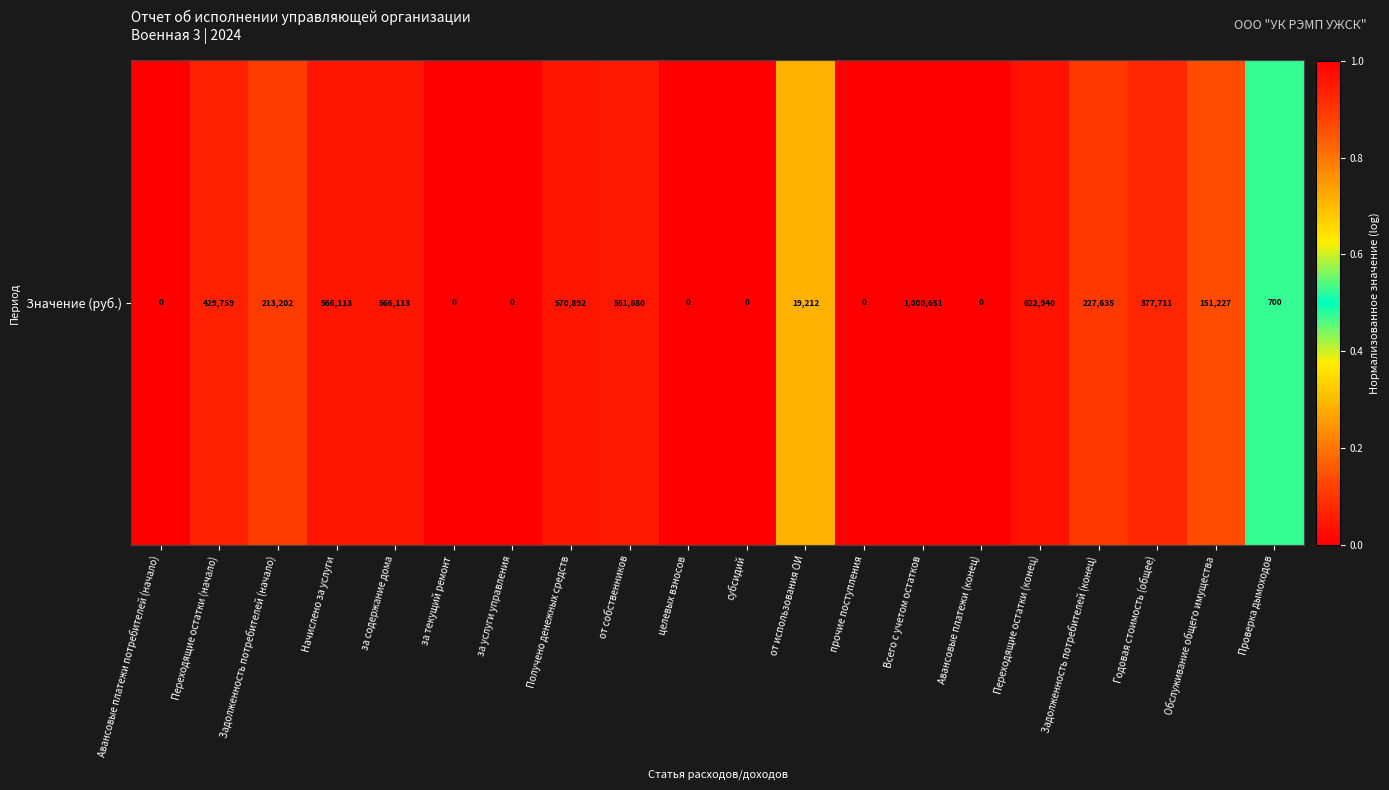

How many positive values are there?

13